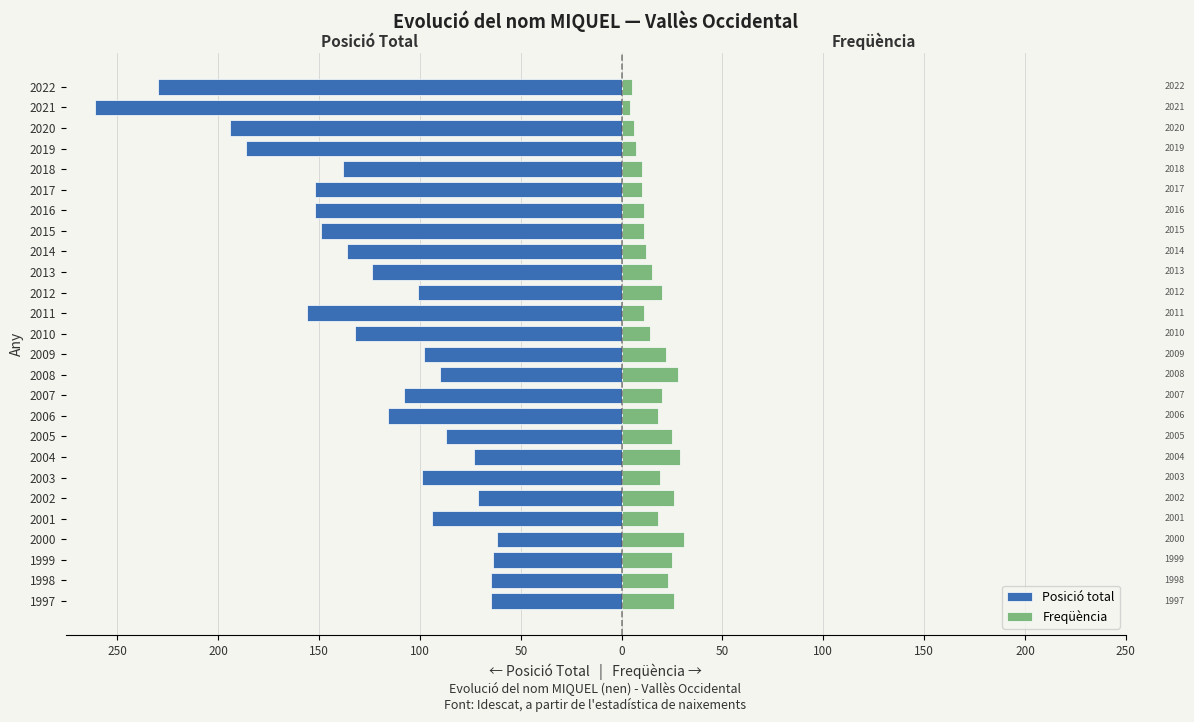

Rank the series by their average value, from lowest to highest.

Posició total, Freqüència